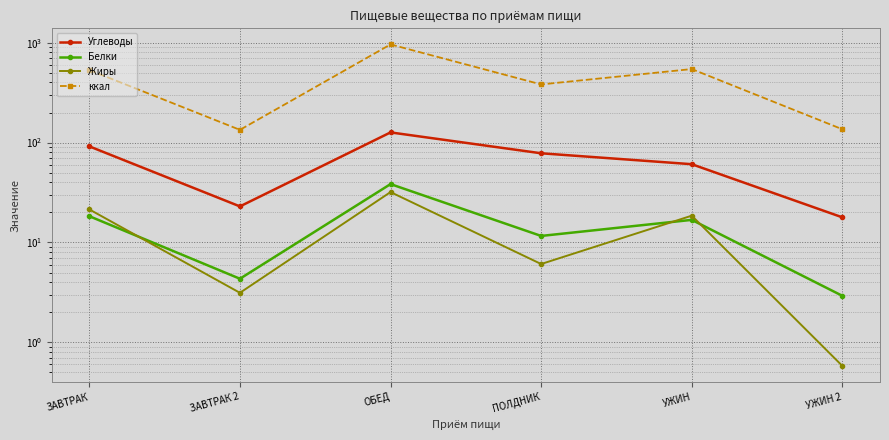

What is the value of the Жиры point at the 5th from the left?

18.5